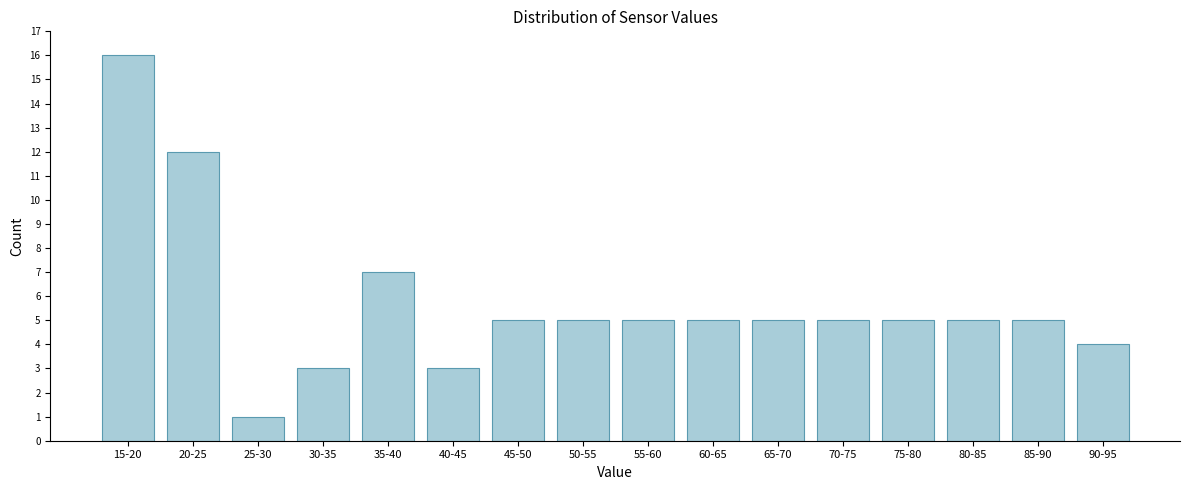

Reading right to left, extract all data points from this chart.

90-95=4	85-90=5	80-85=5	75-80=5	70-75=5	65-70=5	60-65=5	55-60=5	50-55=5	45-50=5	40-45=3	35-40=7	30-35=3	25-30=1	20-25=12	15-20=16